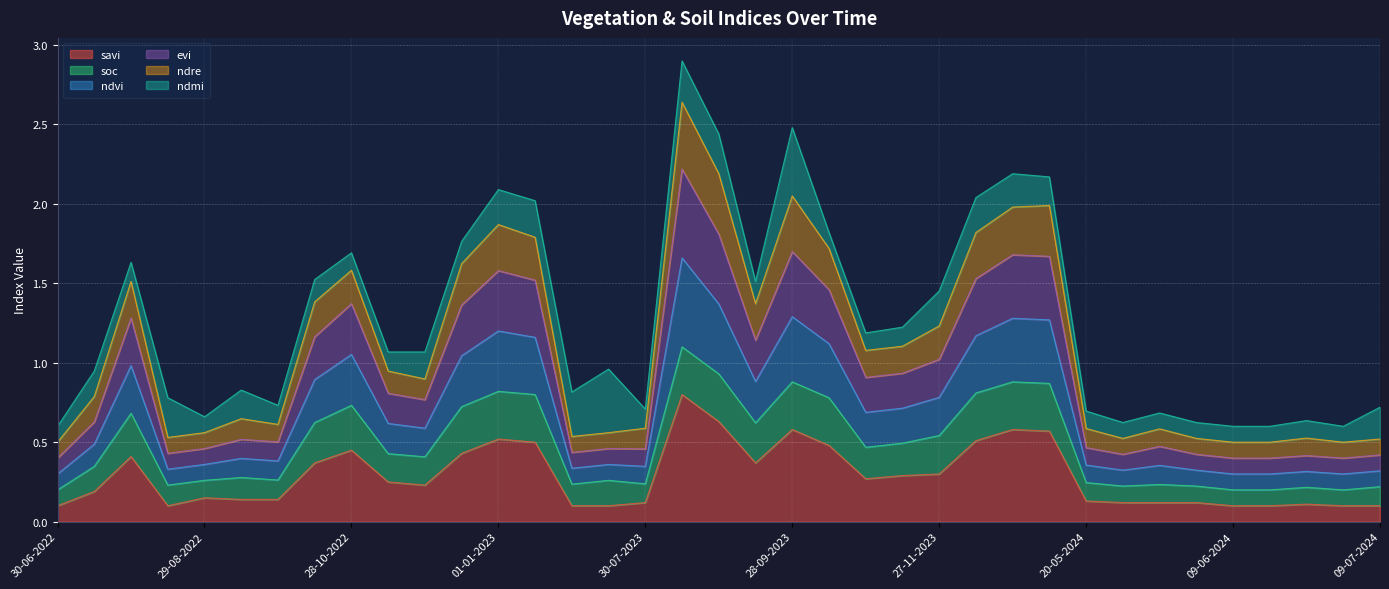

Is the value of ndre at 14-06-2024 greater than the value of evi at 30-06-2022?

Yes